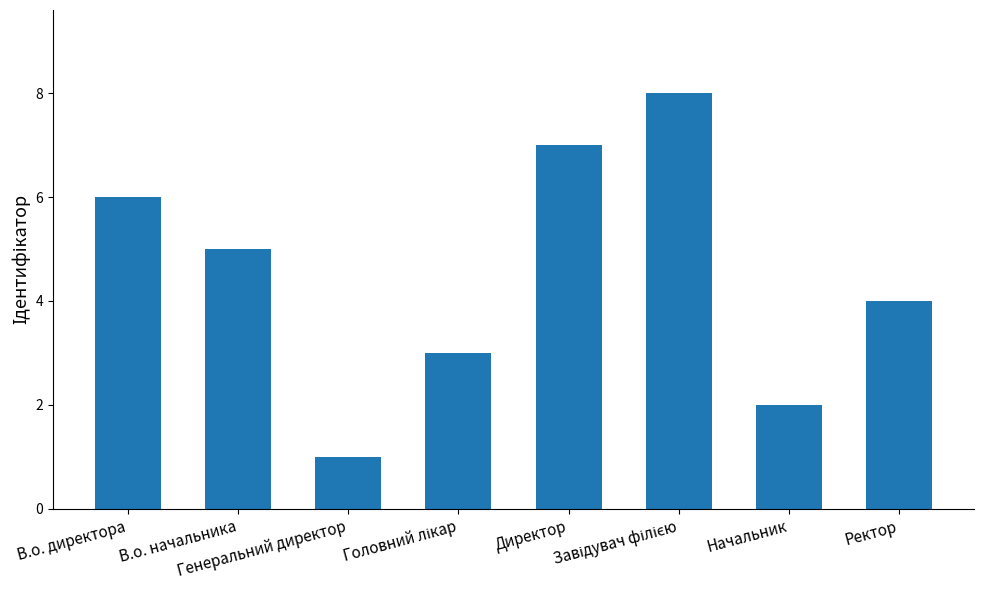

What is the difference between the maximum and second lowest values?

6